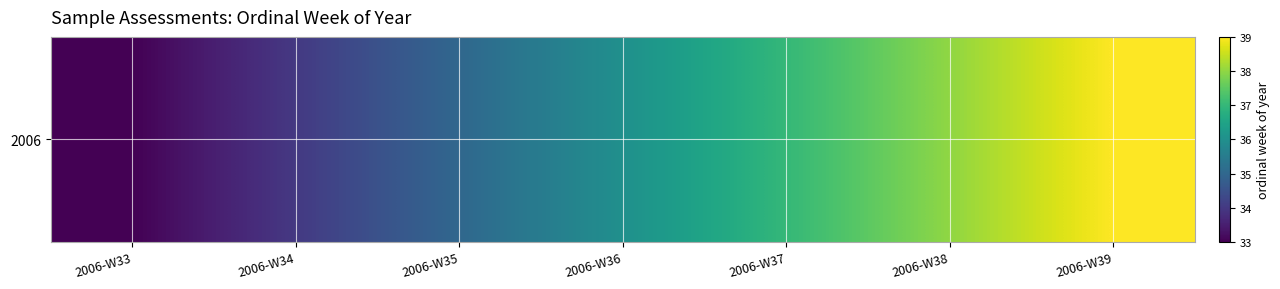

Is it true that the value at 2006-W36 is 36?

True